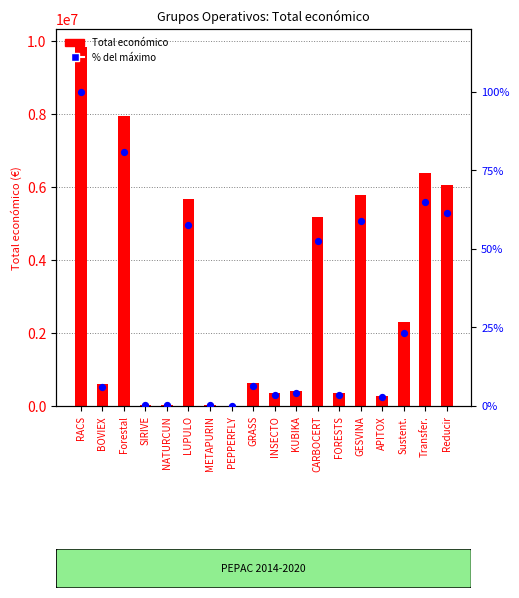

Which series reaches the maximum Y coordinate?

Total económico